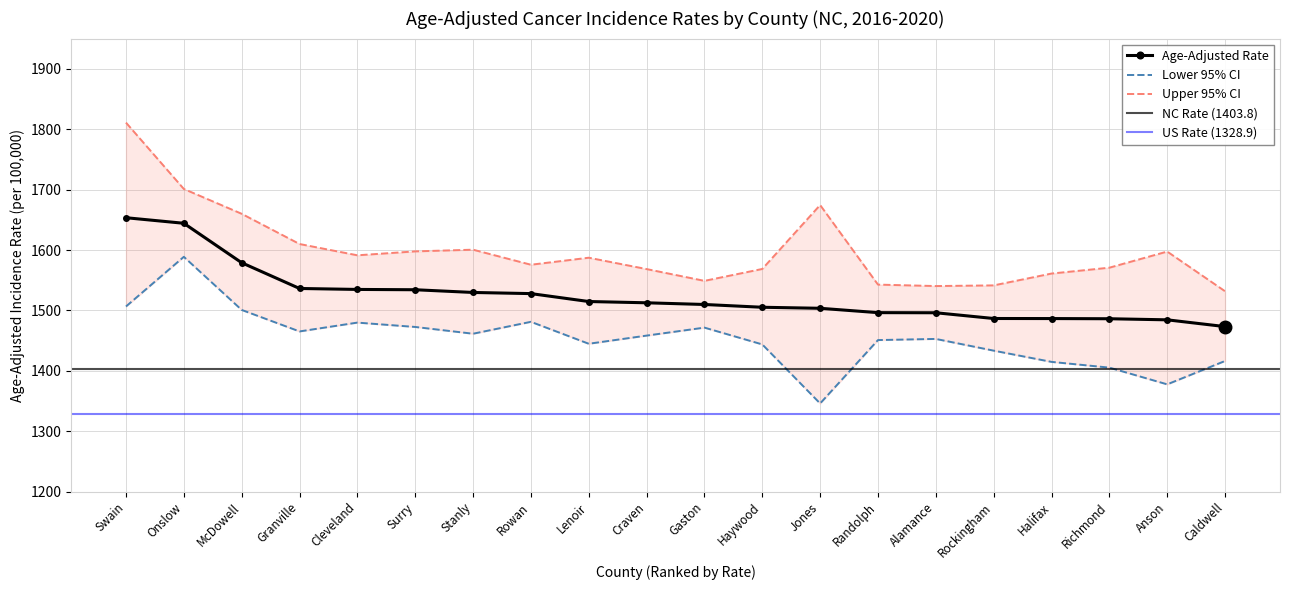

True or false: Upper 95% CI has a value of 1541.5 at Rockingham.

True